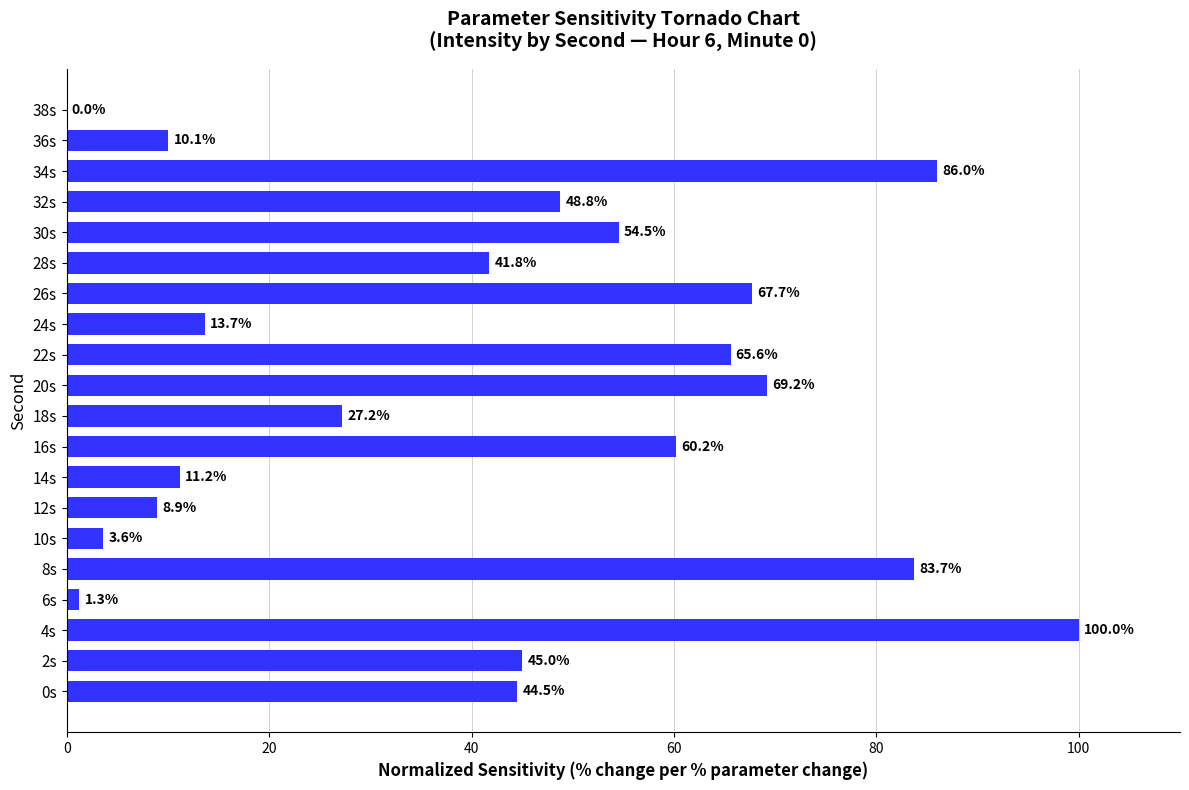

What value does the data have at 26s?

67.7